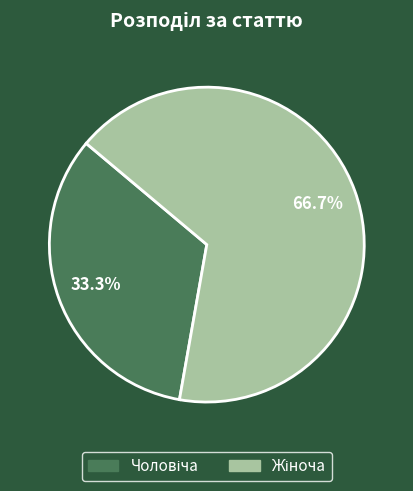

Count the number of slices in the pie.

2